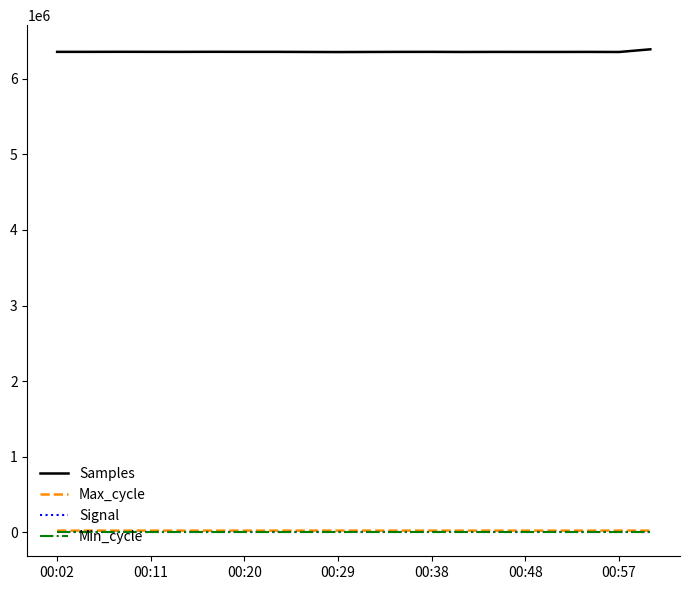

Which series has the largest total across all categories?

Samples